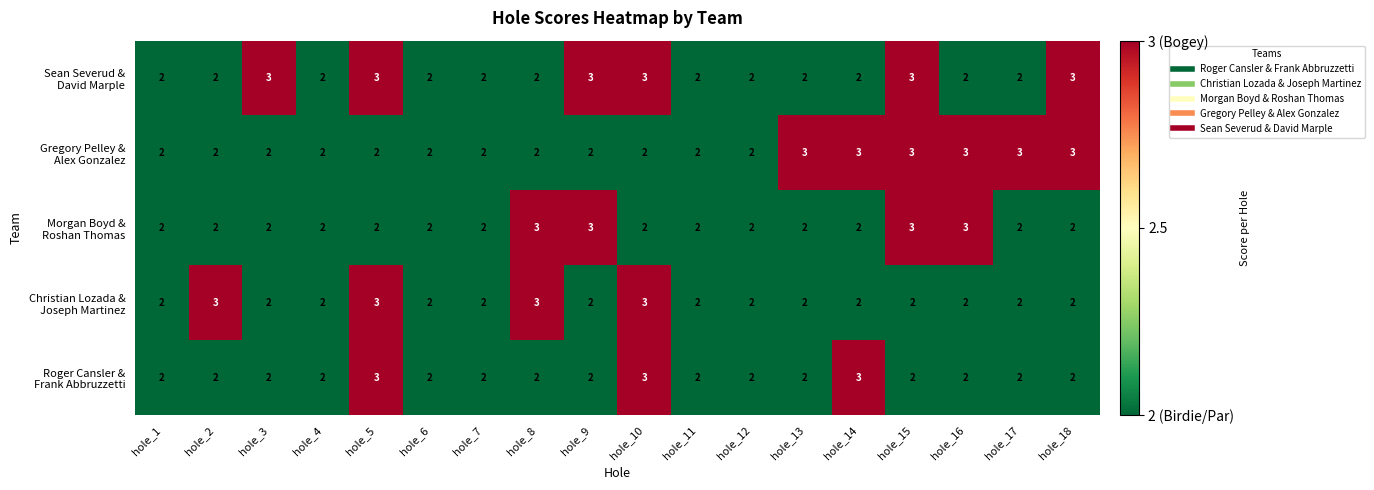

What is the maximum value shown in the chart?

3